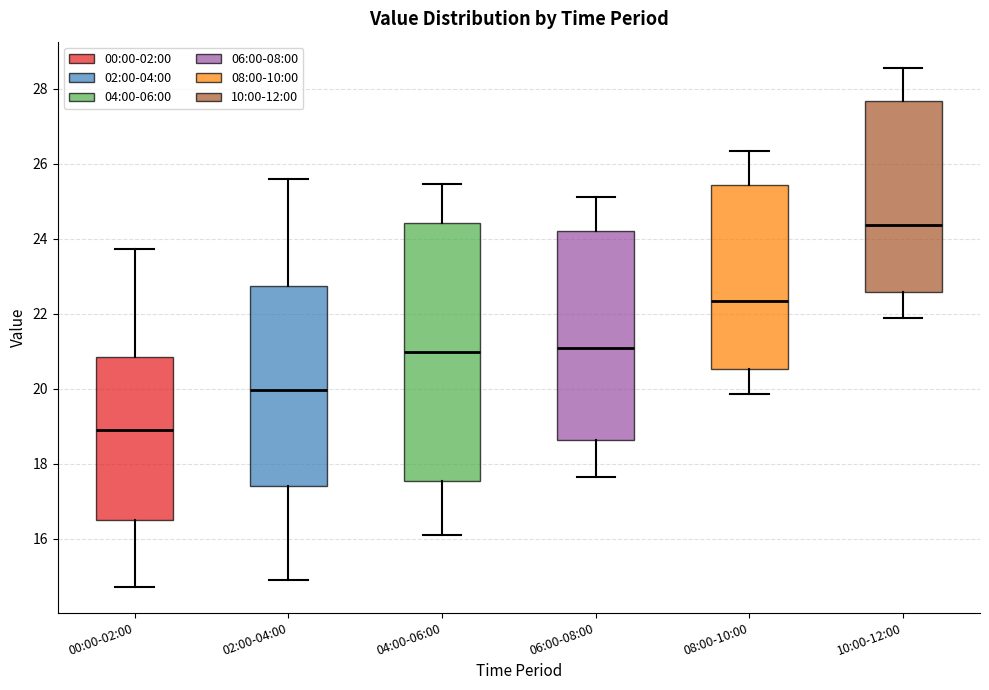

Which box's median line is the lowest?

00:00-02:00